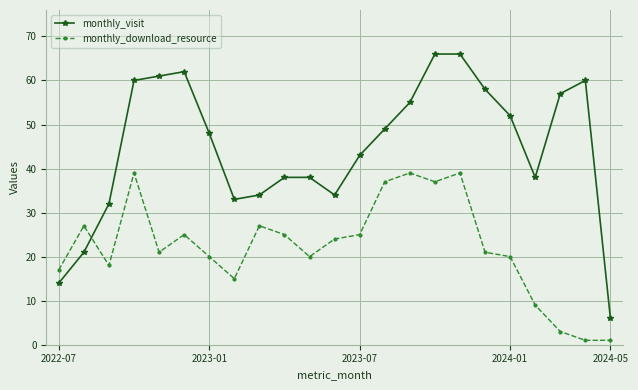

What is the difference between the second highest and minimum values in the monthly_visit series?

60